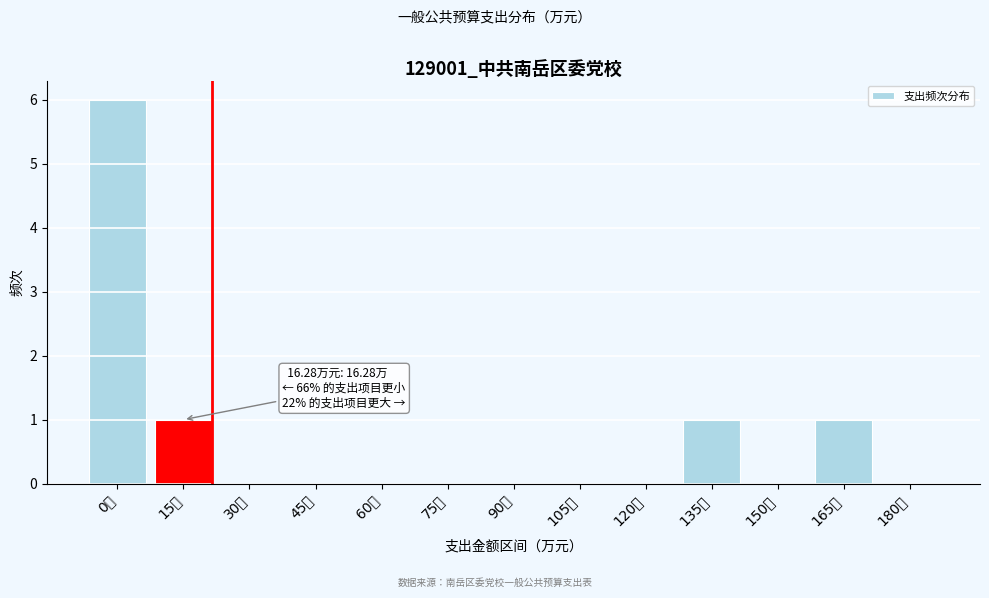

Reading left to right, transcribe all the data shown in this chart.

0万=6	15万=1	30万=0	45万=0	60万=0	75万=0	90万=0	105万=0	120万=0	135万=1	150万=0	165万=1	180万=0